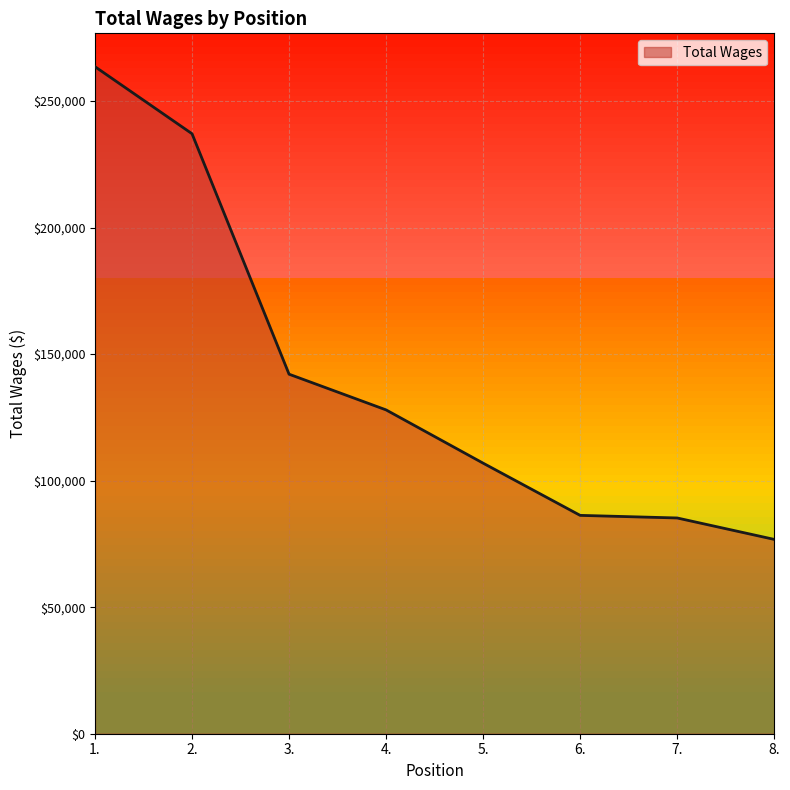

Count the number of data series in this chart.

1